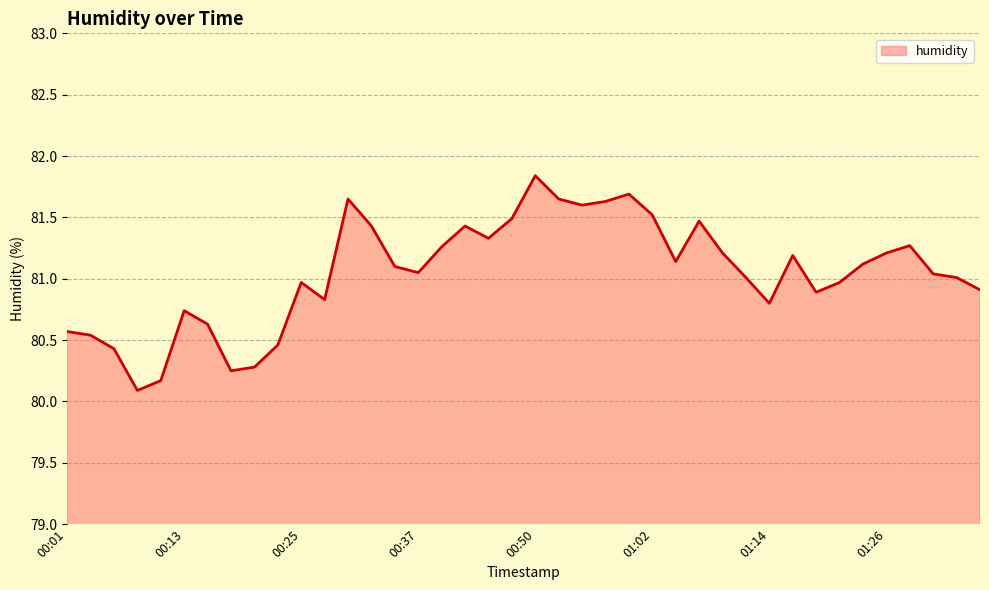

What is the smallest value displayed?

80.1